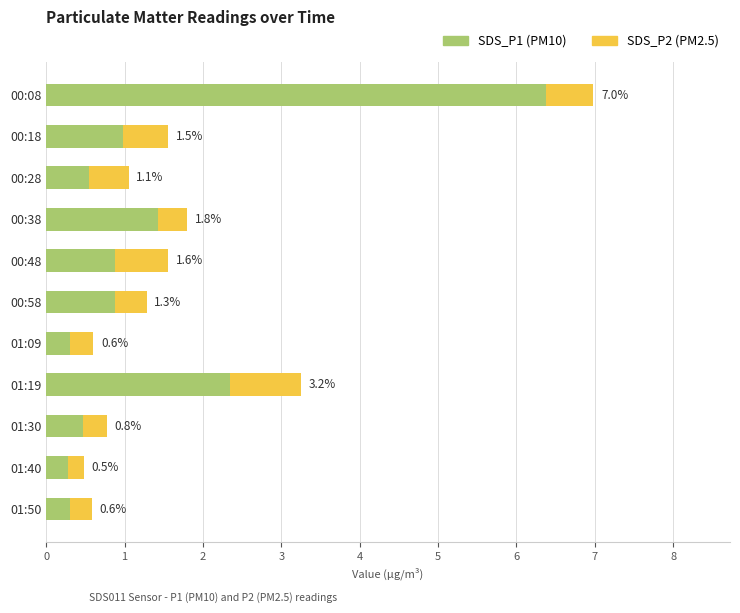

True or false: SDS_P1 has a value of 0.3 at 01:50.

True